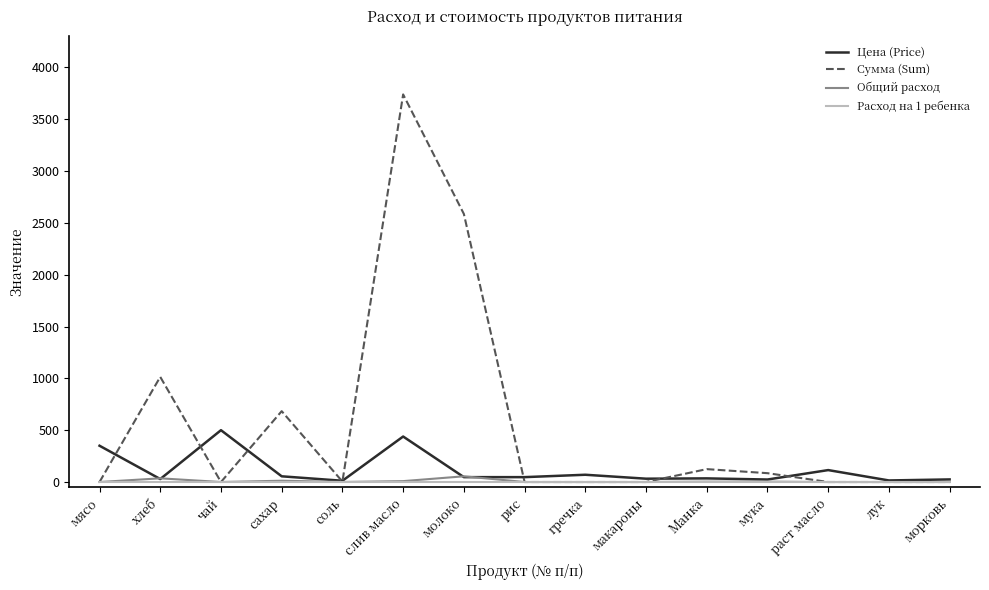

Which series has the largest range (max minus min)?

Сумма (Sum)